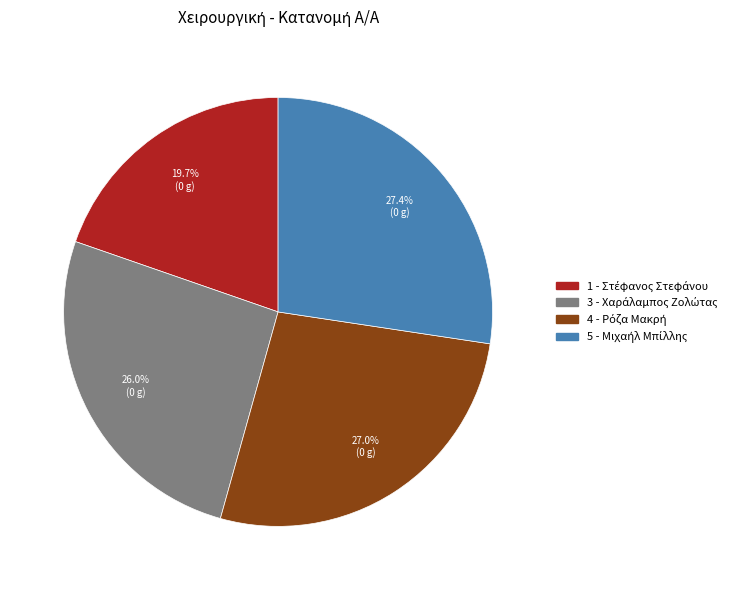

Is there a majority slice in this chart?

No